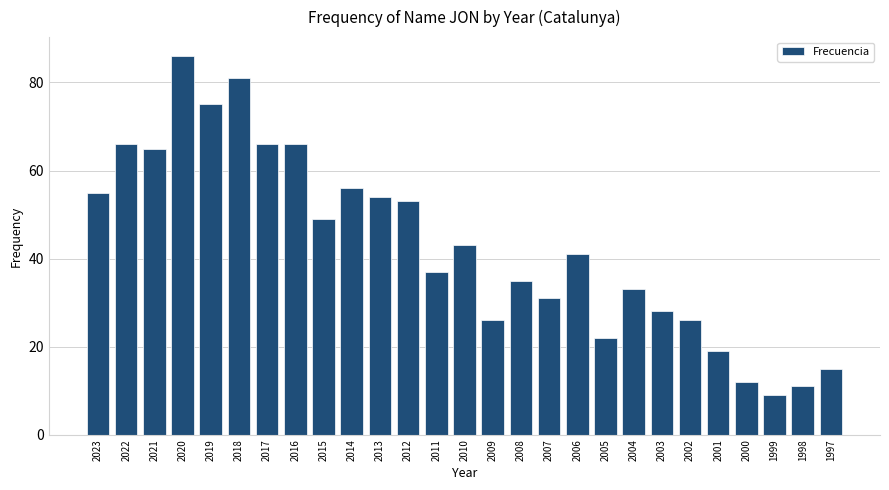

Reading right to left, what are all the values shown in this chart?

15	11	9	12	19	26	28	33	22	41	31	35	26	43	37	53	54	56	49	66	66	81	75	86	65	66	55